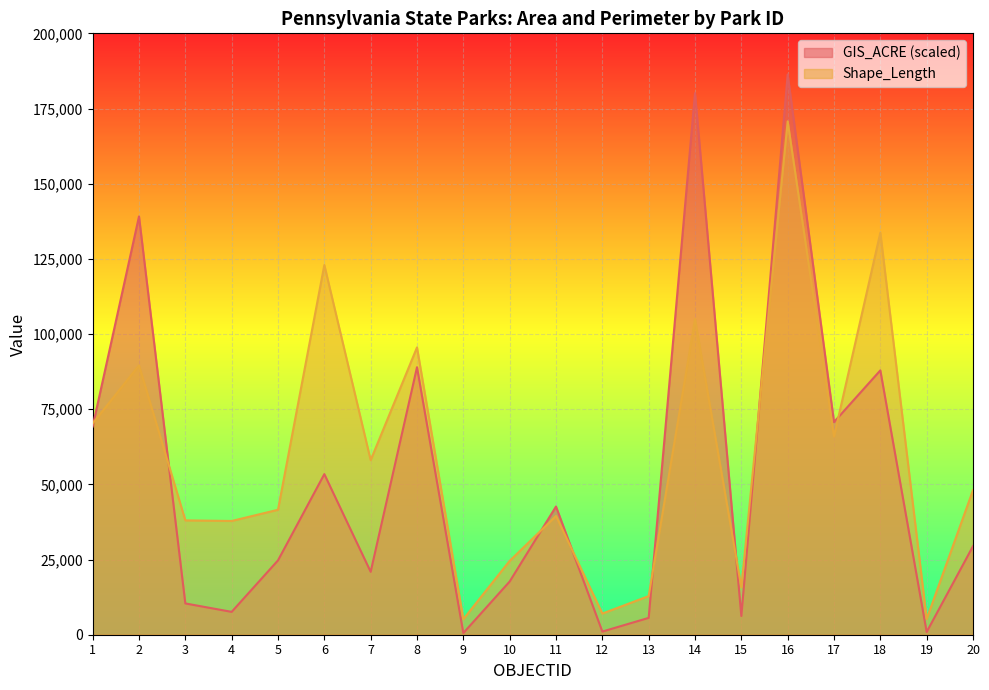

Reading left to right, what are all the values shown in this chart?

GIS_ACRE: 1=69231.0	2=139103.4	3=10404.8	4=7601.4	5=24722.1	6=53406.5	7=20925.7	8=88964.1	9=563.8	10=17692.6	11=42631.5	12=1049.9	13=5600.2	14=180125.5	15=6238.2	16=186329.3	17=70719.7	18=87911.0	19=917.4	20=29450.0
Shape_Length: 1=70262.5	2=89569.6	3=38028.9	4=37827.9	5=41554.8	6=122942.8	7=58049.4	8=95546.2	9=5159.0	10=24560.0	11=39487.8	12=7042.2	13=12846.0	14=104893.6	15=15742.9	16=170723.2	17=65908.7	18=133686.4	19=5243.7	20=48071.0